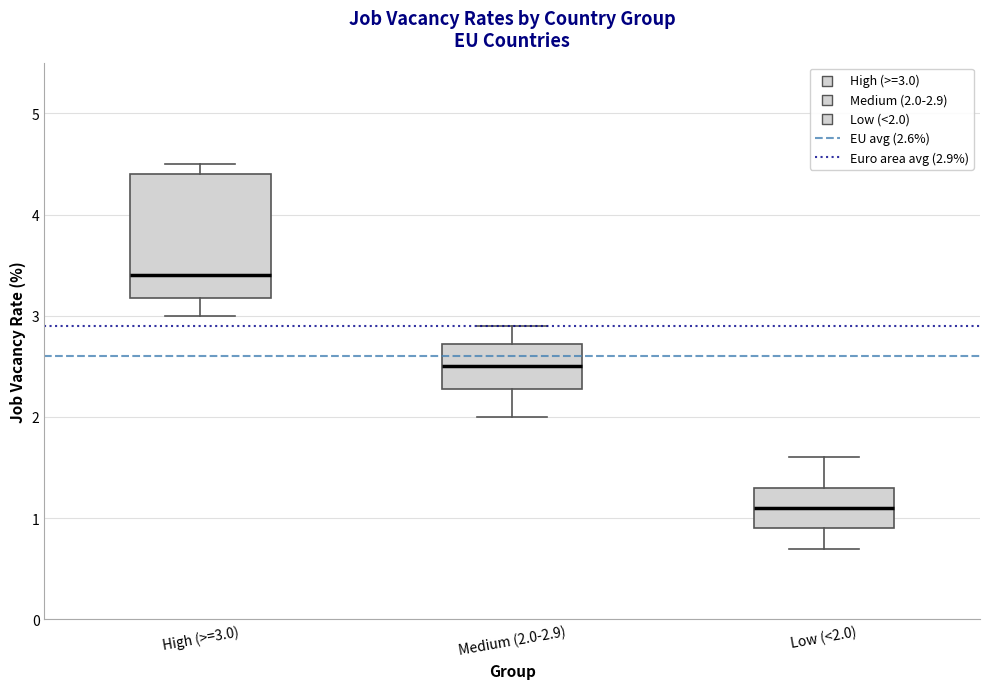

Reading left to right, read every box against the y-axis: the position of its median line, the range the box covers, and the ends of its whiskers. The values are not printed on the chart, so give them approximately, as read against the axis.

High (>=3.0): median 3.4, box 3.2 to 4.4, whiskers 3.0 to 4.5
Medium (2.0-2.9): median 2.5, box 2.3 to 2.7, whiskers 2.0 to 2.9
Low (<2.0): median 1.1, box 0.9 to 1.3, whiskers 0.7 to 1.6